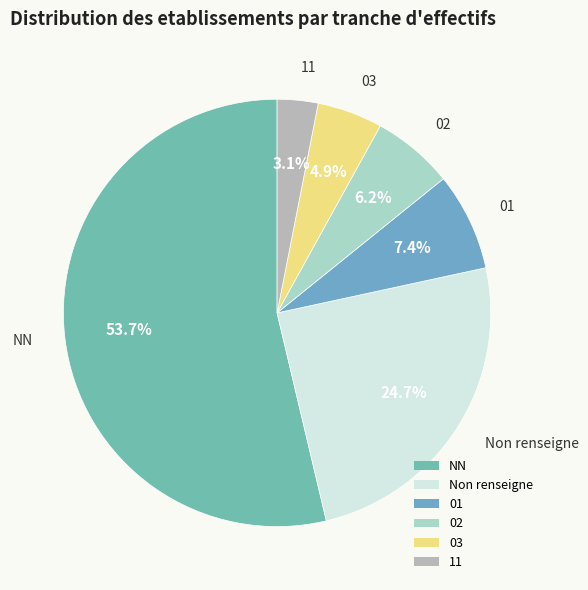

Rank the categories by value from highest to lowest.

NN, Non renseigne, 01, 02, 03, 11